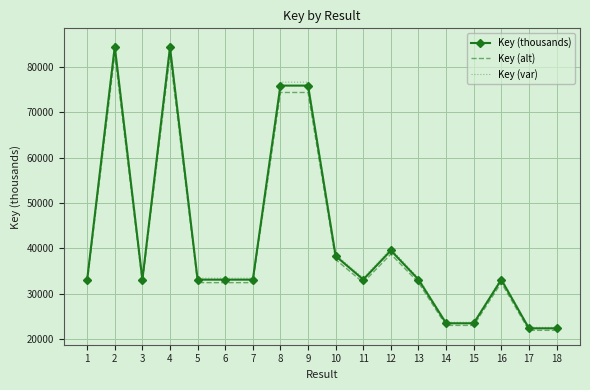

Which series has the widest spread of values?

Key (var)